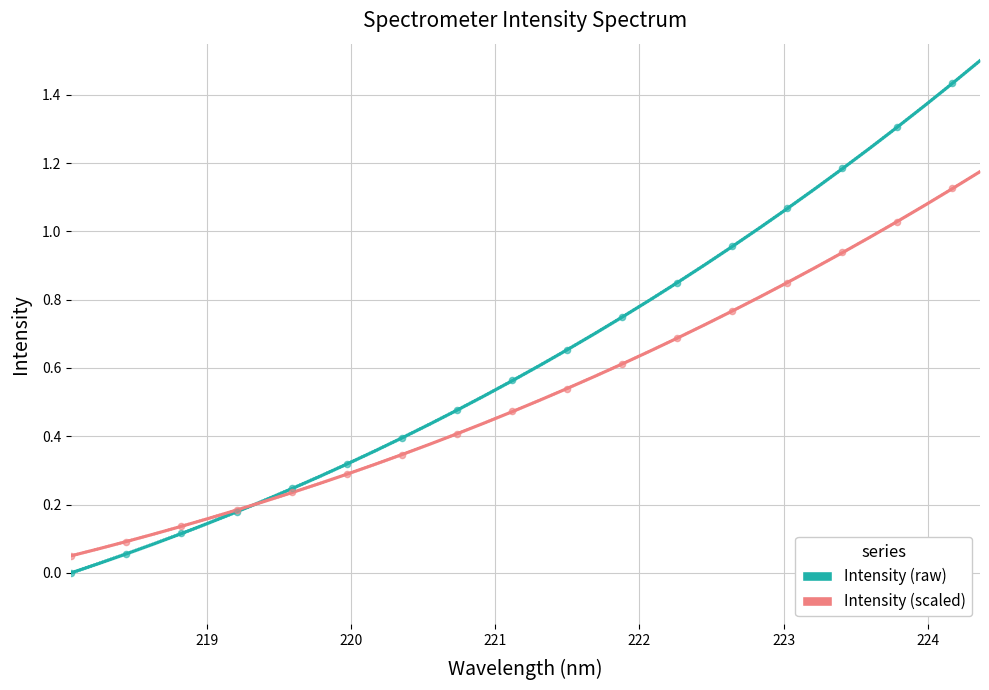

Which series has the largest total across all categories?

Intensity (raw)